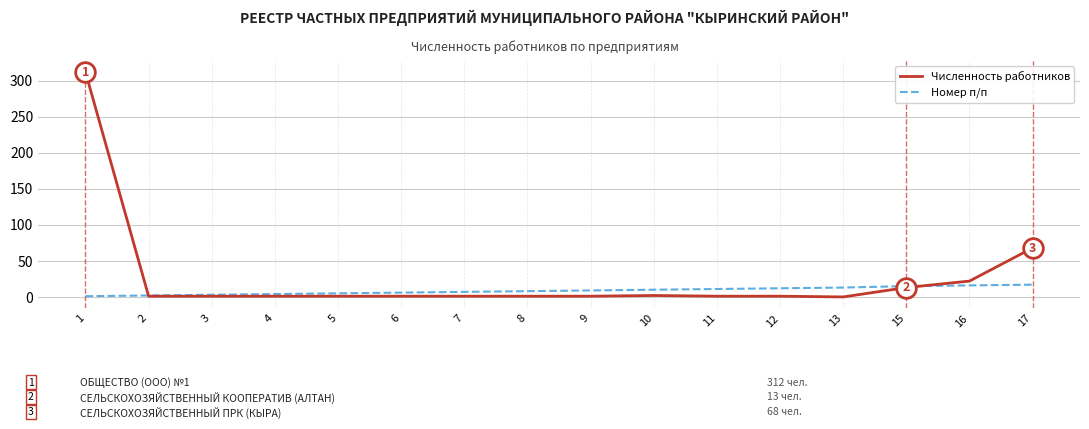

What are all the series names shown in the legend?

Численность работников, Номер п/п